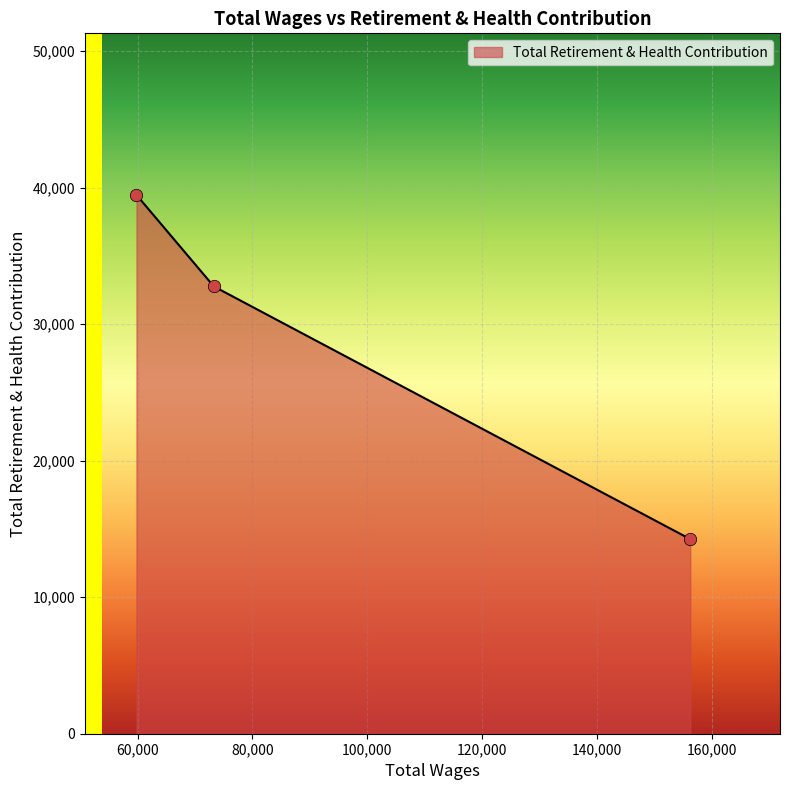

What is the minimum value shown in the chart?

14255